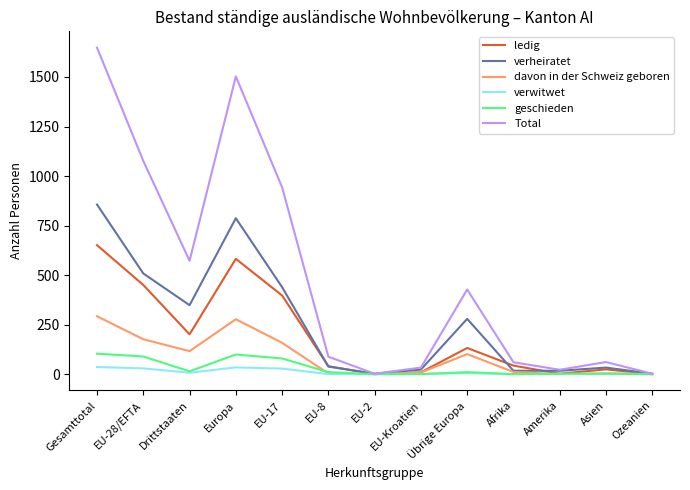

List the series in order of their peak value, highest first.

Total, verheiratet, ledig, davon in der Schweiz geboren, geschieden, verwitwet